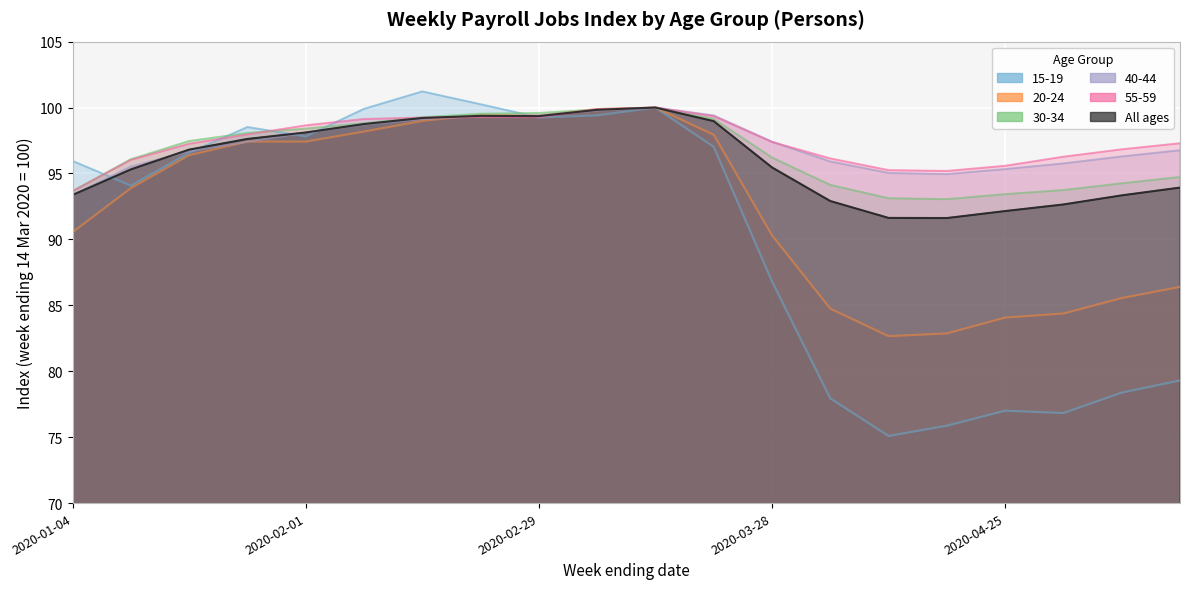

What is the sum of the 30-34 values at 2020-01-04 and 2020-01-18?

191.1